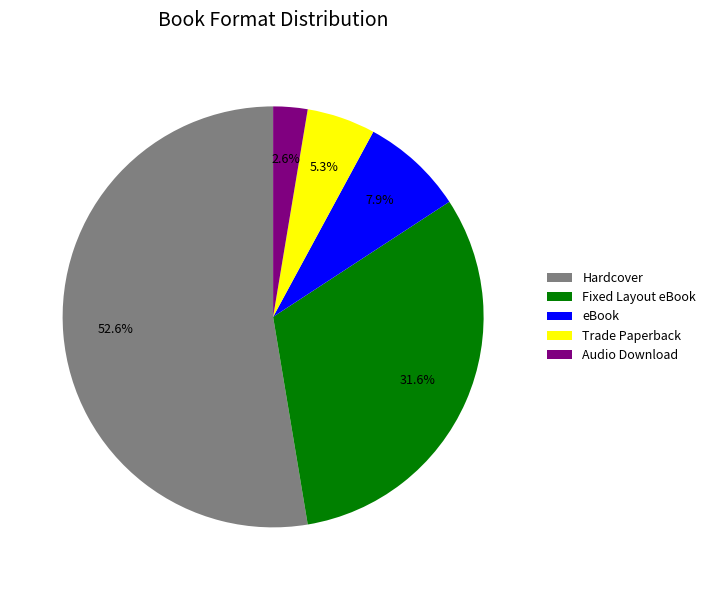

How many segments does this pie chart have?

5